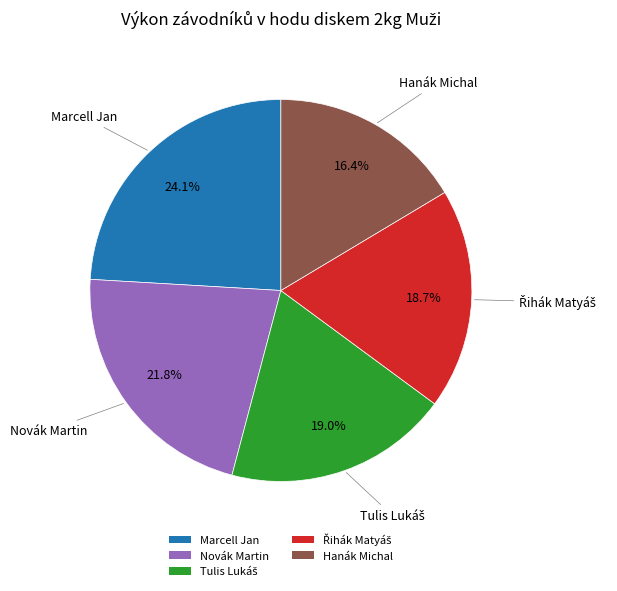

Does any single category account for the majority?

No